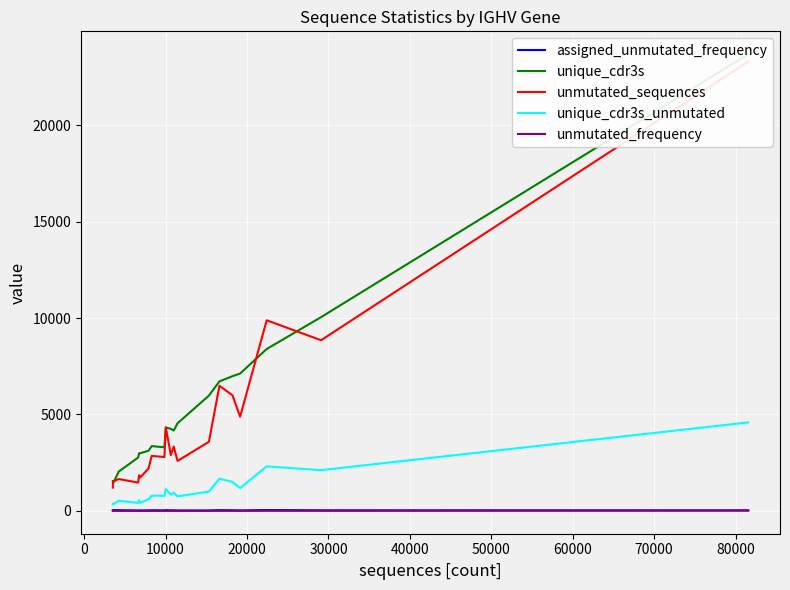

True or false: assigned_unmutated_frequency and unmutated_sequences cross at least once.

False